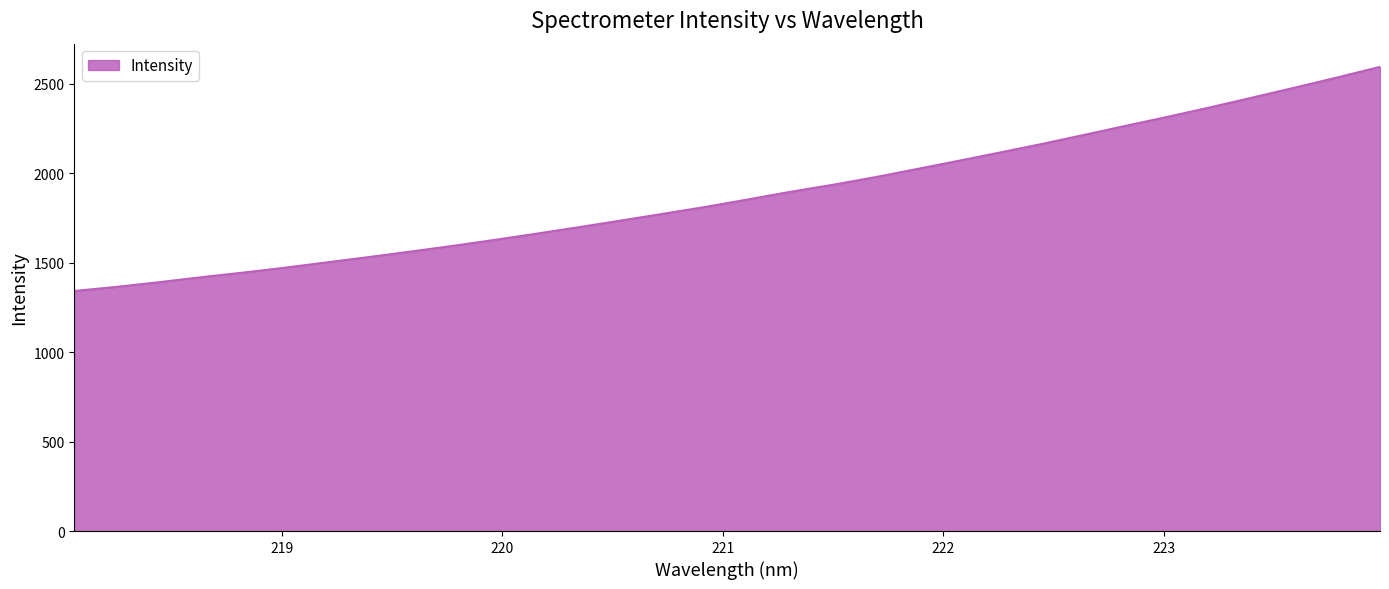

What is the maximum value shown in the chart?

2593.9